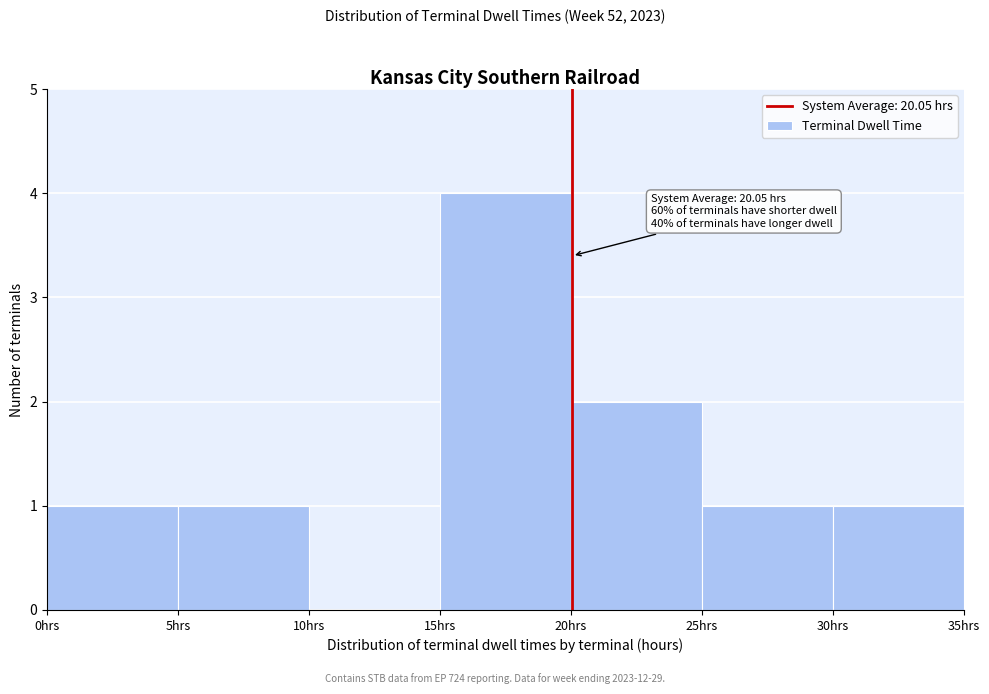

Which range on the x-axis has the tallest bar?

15 to 20